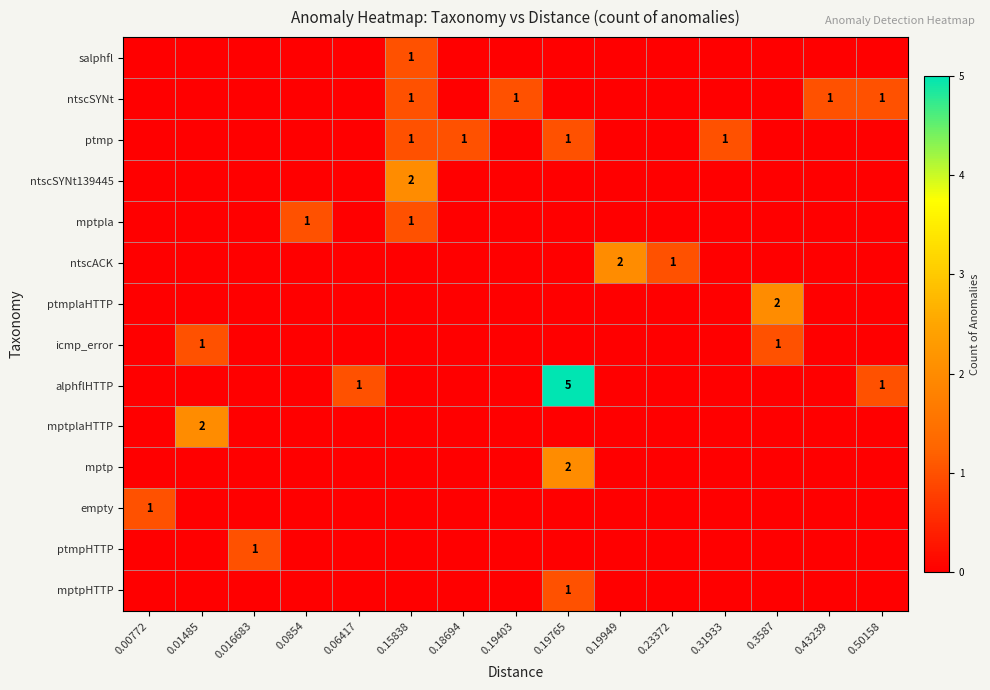

The ntscSYNt series shows 1 at 0.50158. True or false?

True